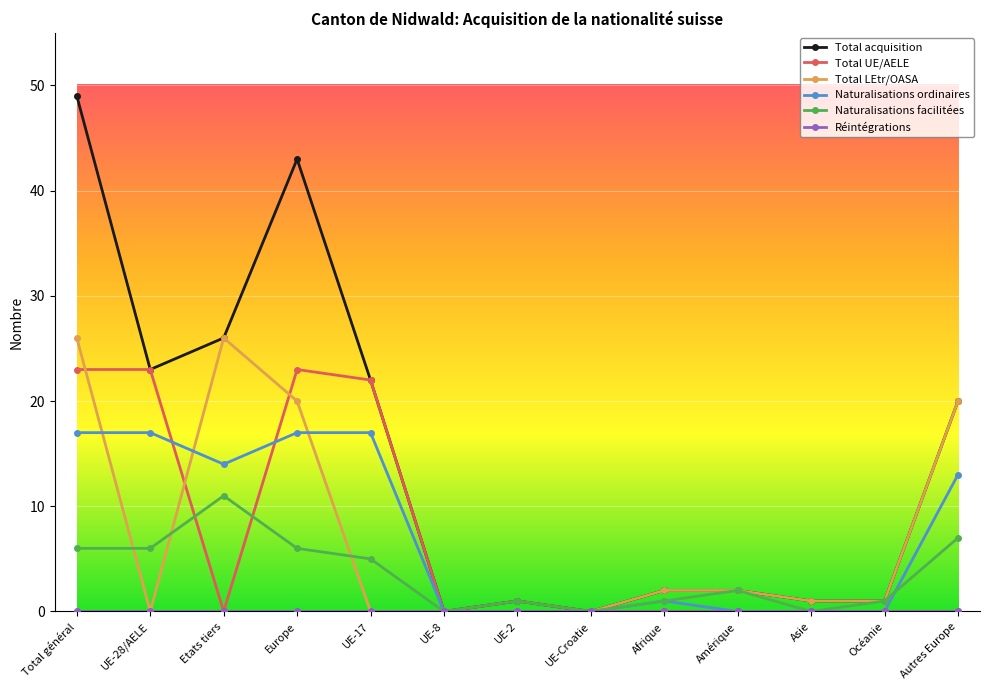

Is the value of Naturalisations ordinaires at Afrique greater than the value of Total UE/AELE at Amérique?

Yes